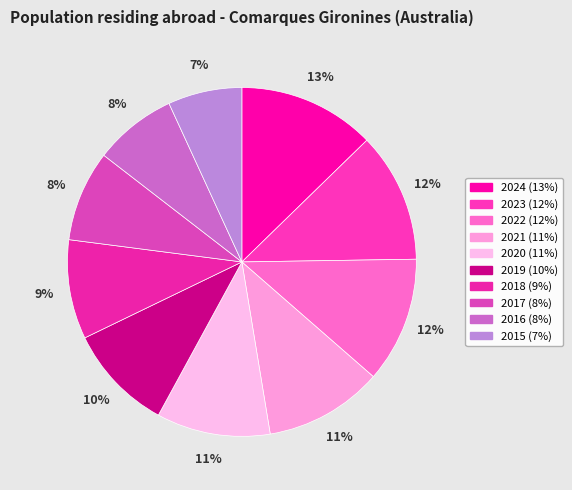

To the nearest percent, what is the difference between the largest and smallest slice percentages?

6%